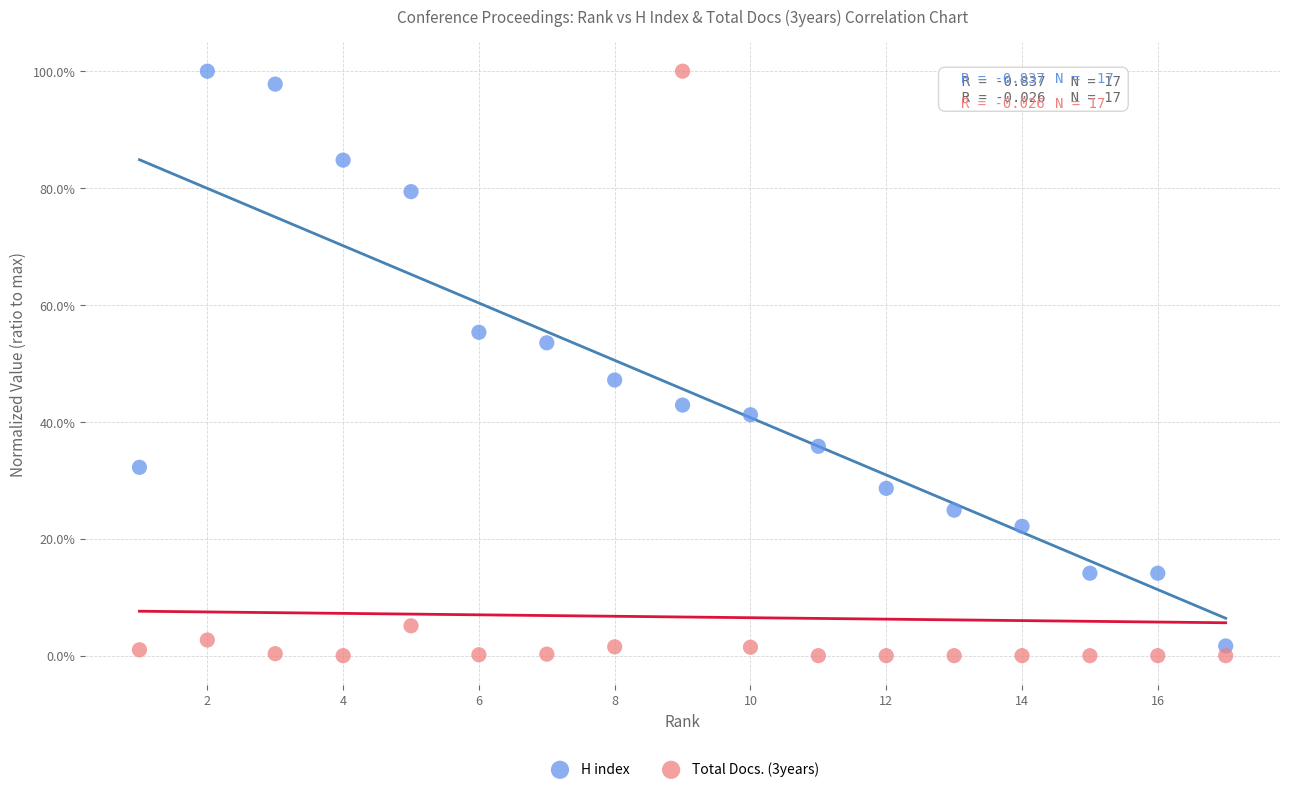

Which series has the widest spread of Y values?

Total Docs. (3years)